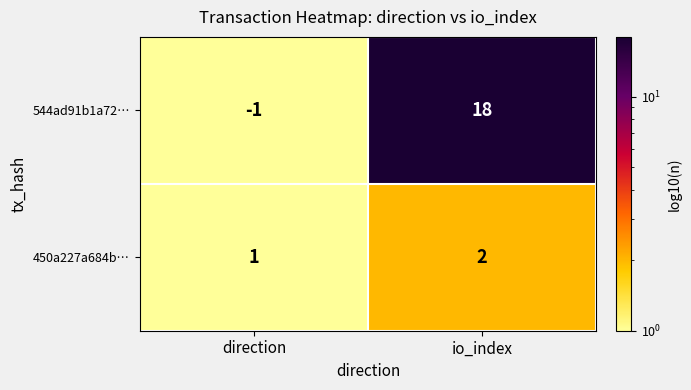

How many data points does each series have?

2